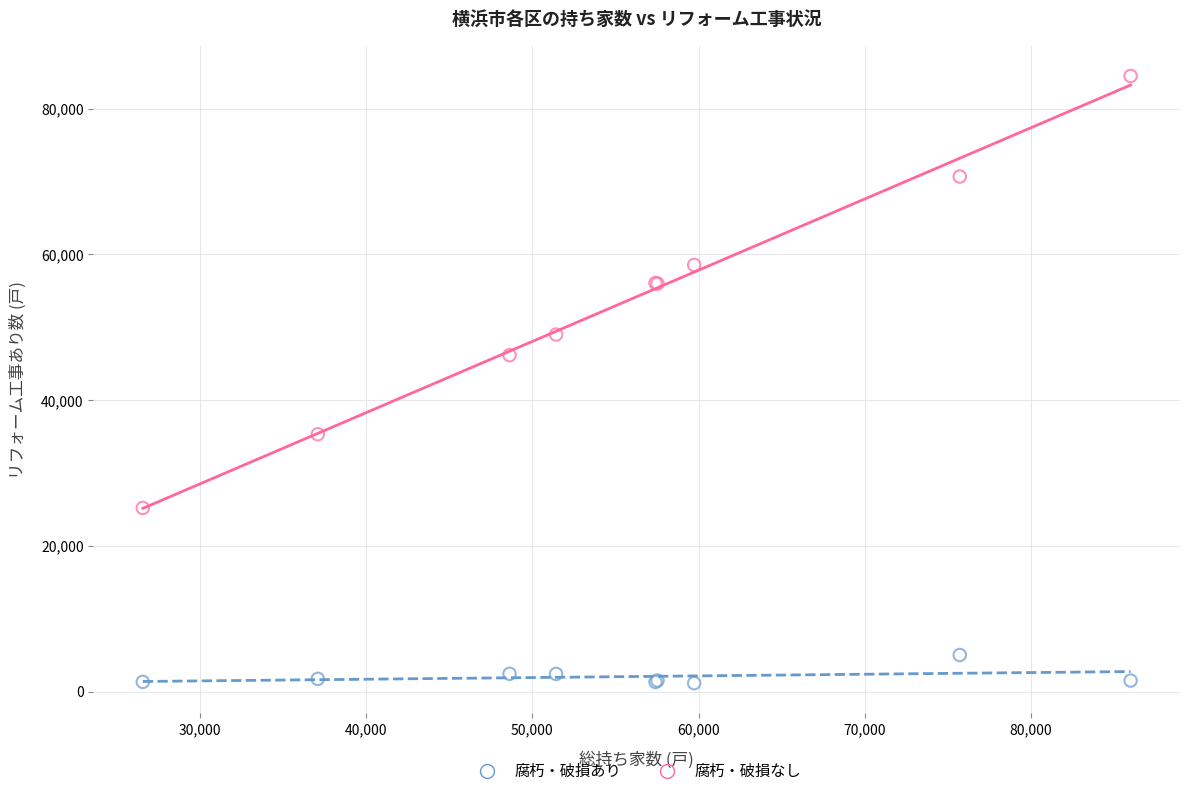

Which series contains the lowest Y value?

腐朽・破損あり